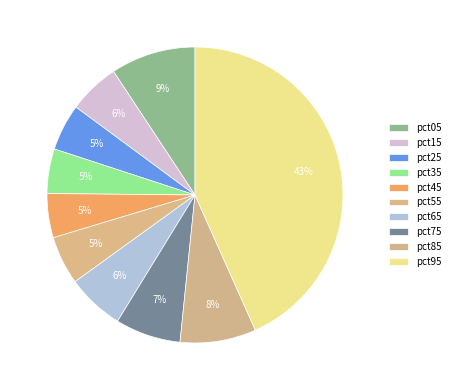

How many slices are in this pie chart?

10